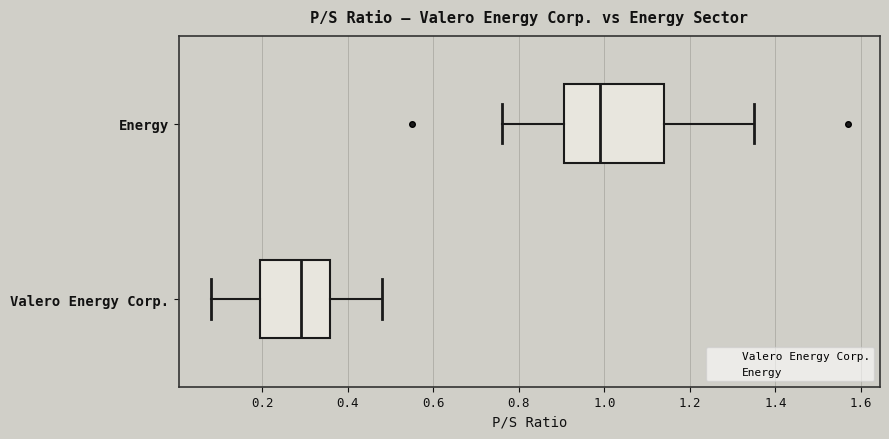

Which box is the widest, from its left edge to its right edge?

Energy